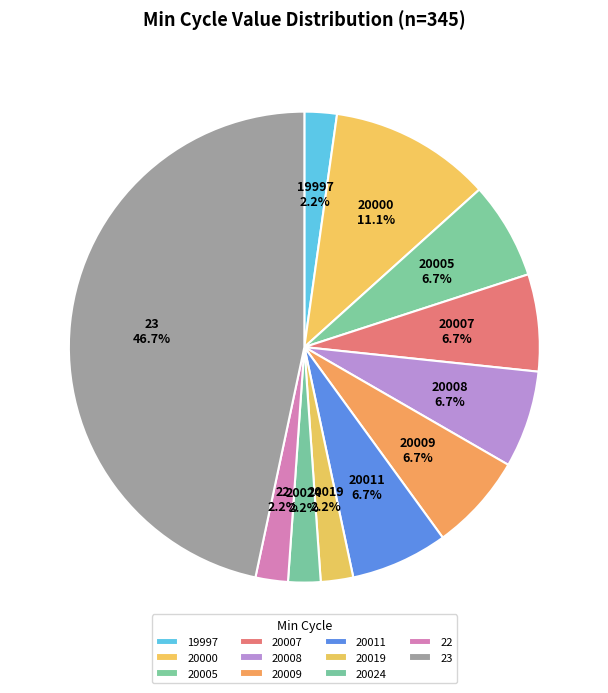

To the nearest percent, what is the difference between the largest and smallest slice percentages?

44%